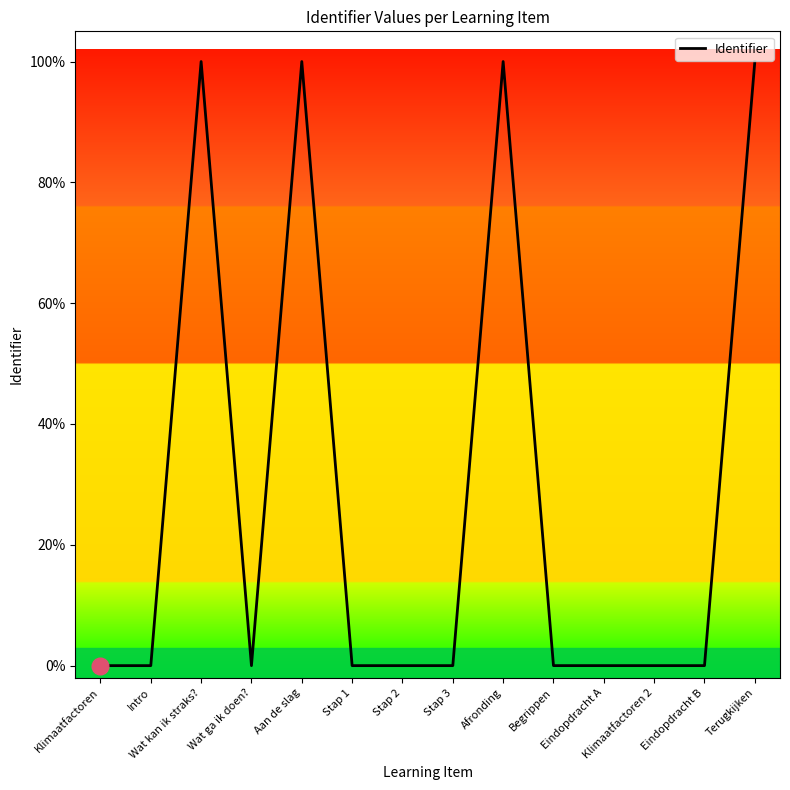

Which has a higher value, Terugkijken or Klimaatfactoren?

Terugkijken